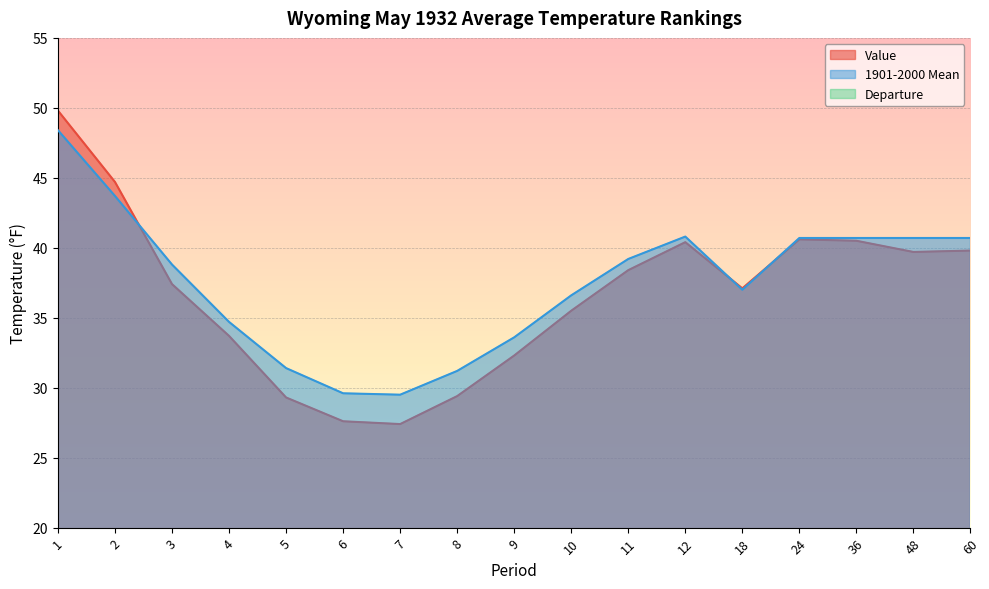

At which category is the sum across all series the highest?

1